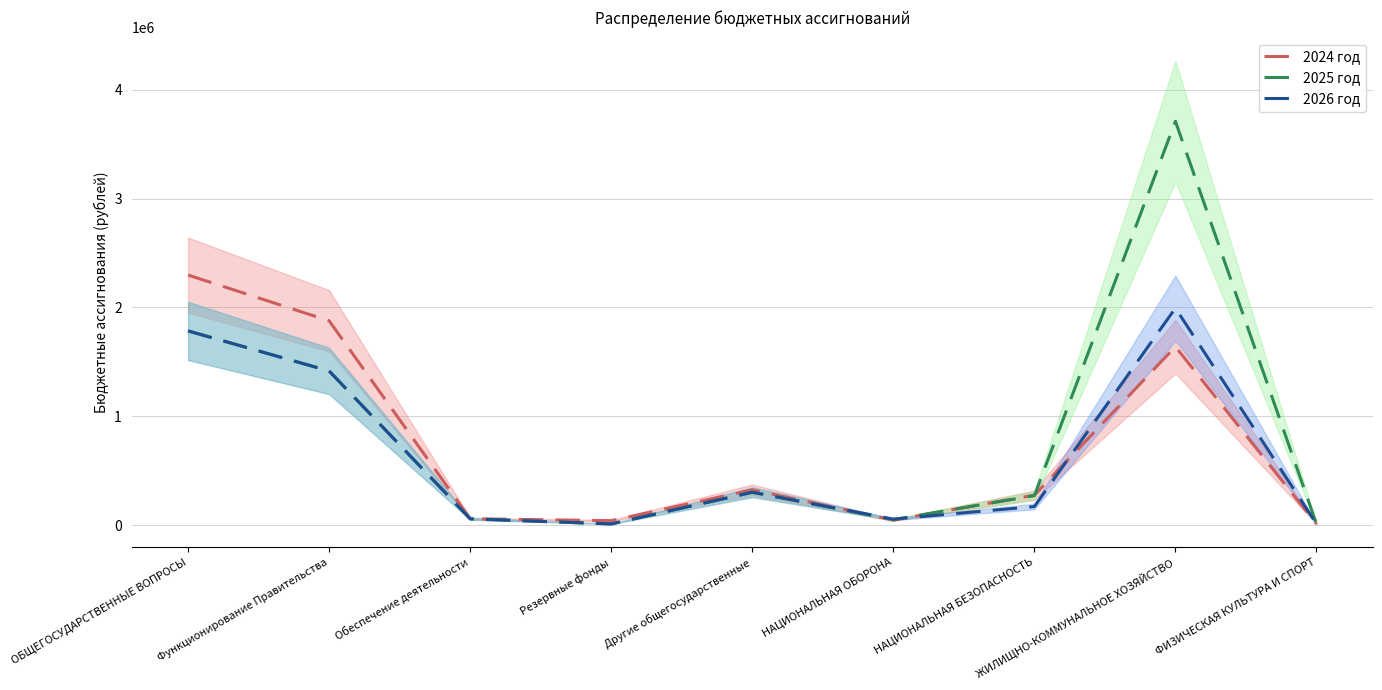

What is the sum of all 2025 год values?

7608041.4